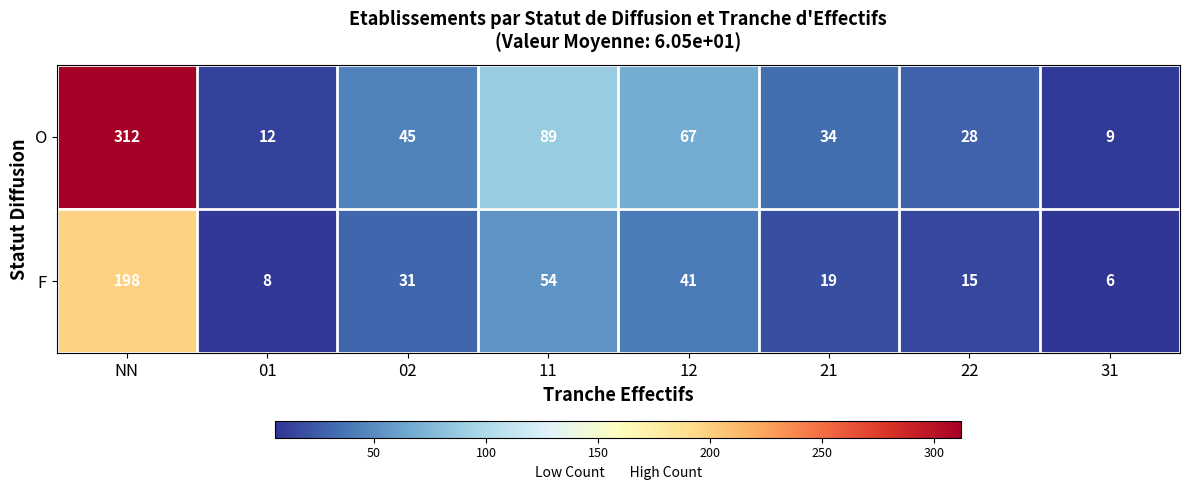

What is the difference between the O values at 12 and 02?

22